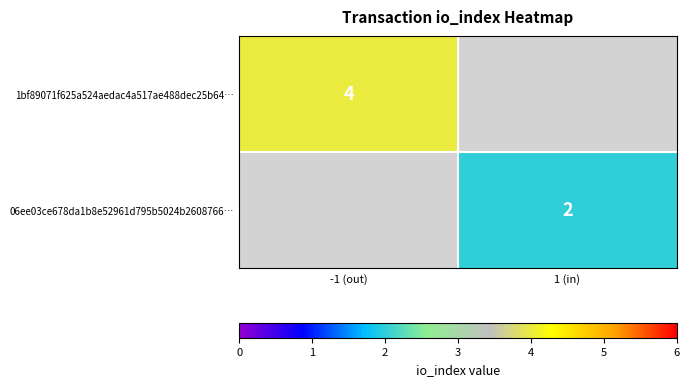

Is the value of 06ee03ce678da1b8e52961d795b5024b2608766… at 1 (in) greater than the value of 1bf89071f625a524aedac4a517ae488dec25b64… at -1 (out)?

No